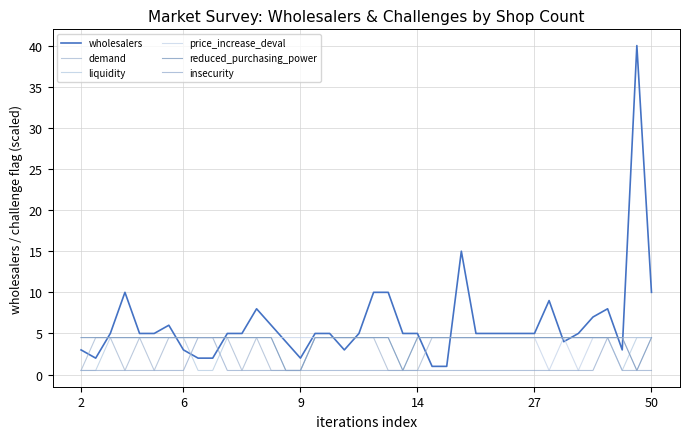

True or false: insecurity and price_increase_deval cross at least once.

False